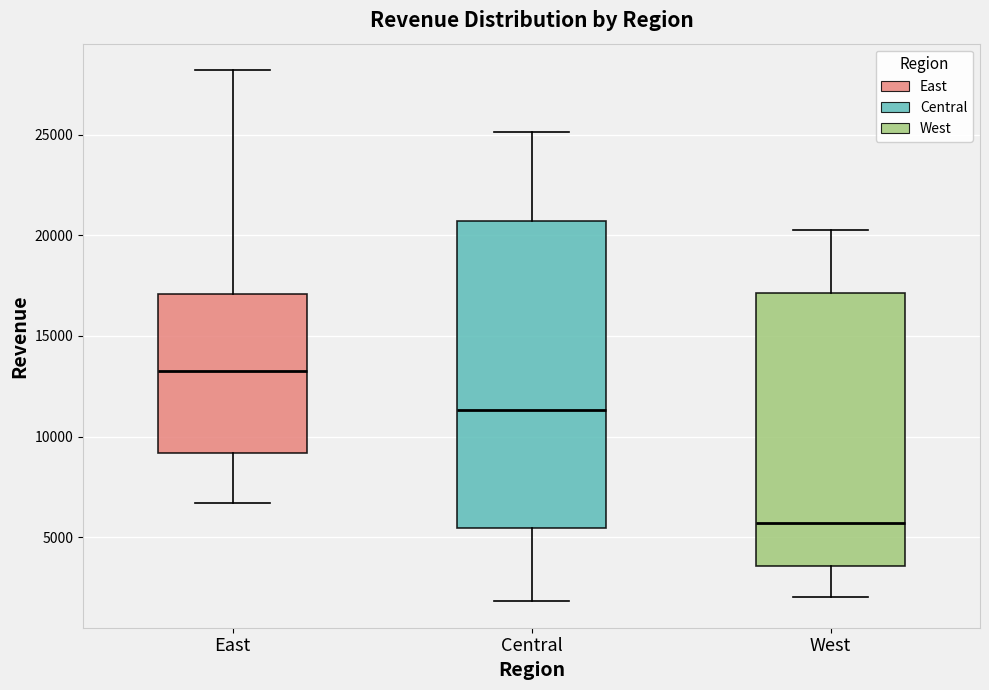

Which box has the lowest median line?

West